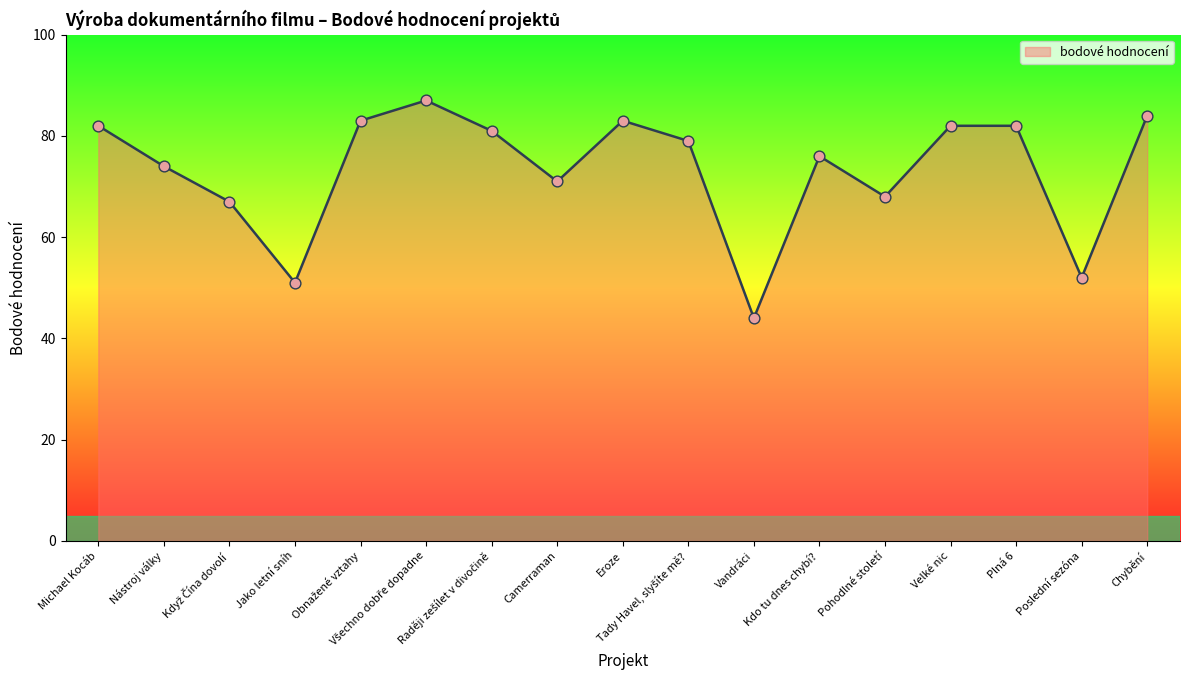

Which has a higher value, Chybění or Camerraman?

Chybění